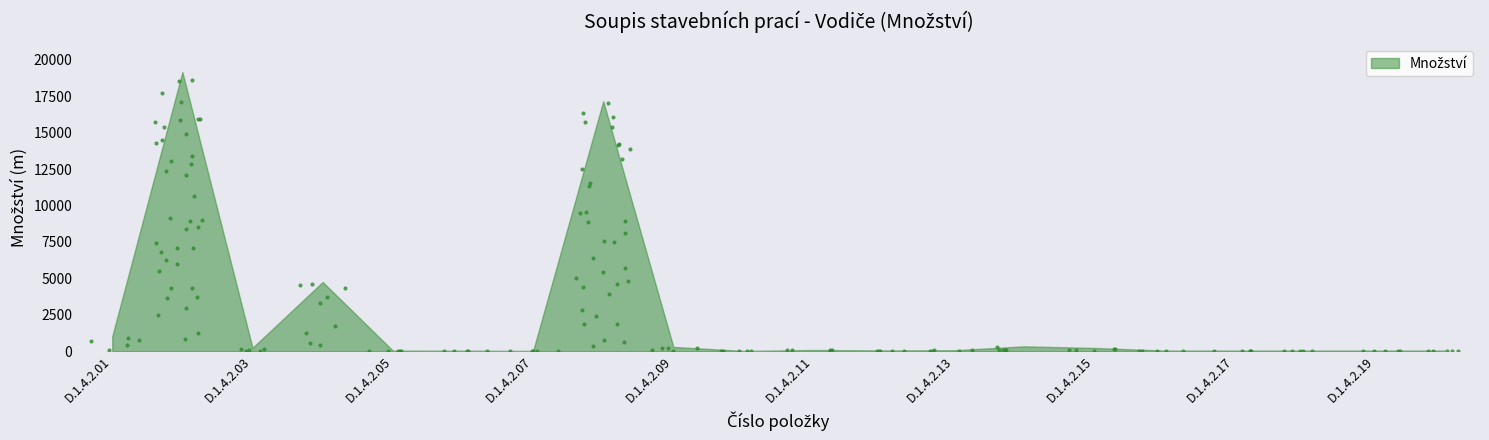

At which category is the sum across all series the highest?

D.1.4.2.02